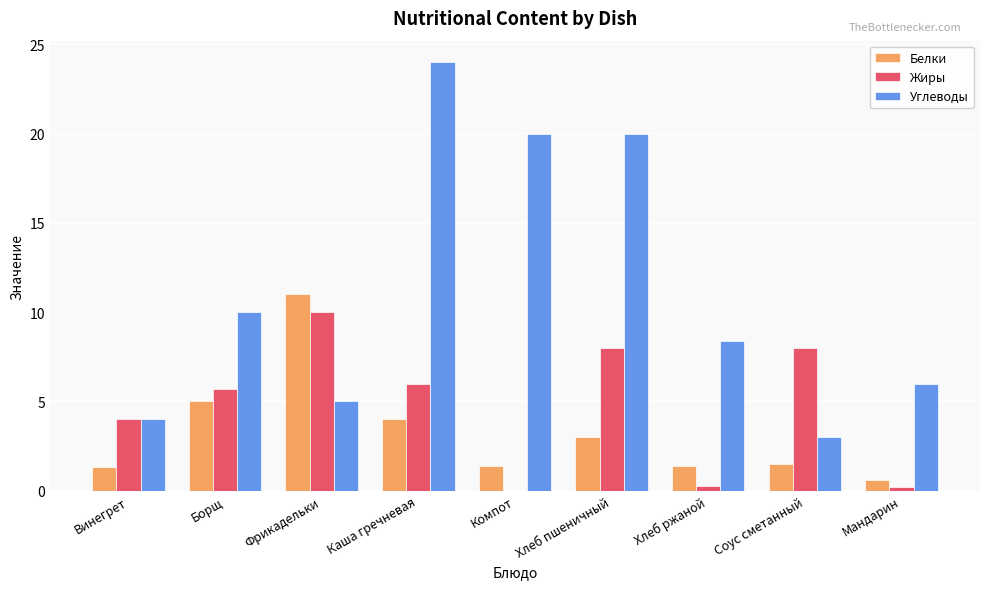

What is the total value across all series at Борщ?

20.7